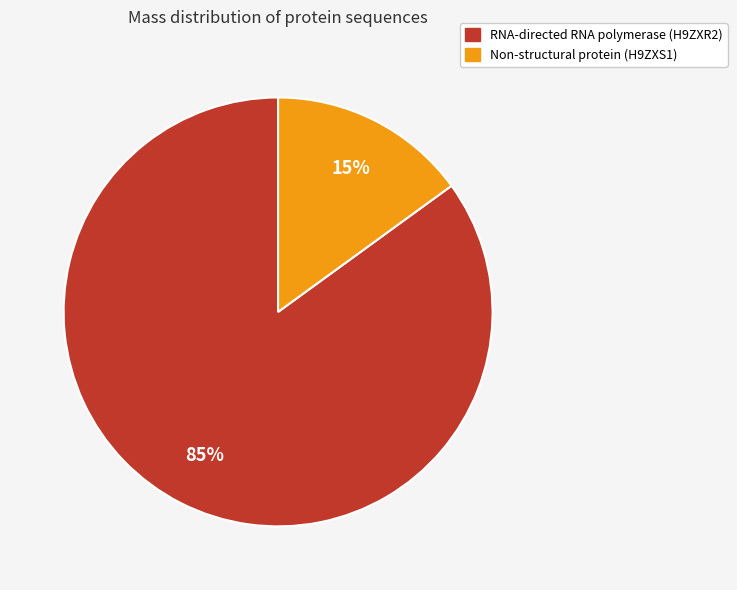

To the nearest percent, what is the difference between the largest and smallest slice percentages?

70%